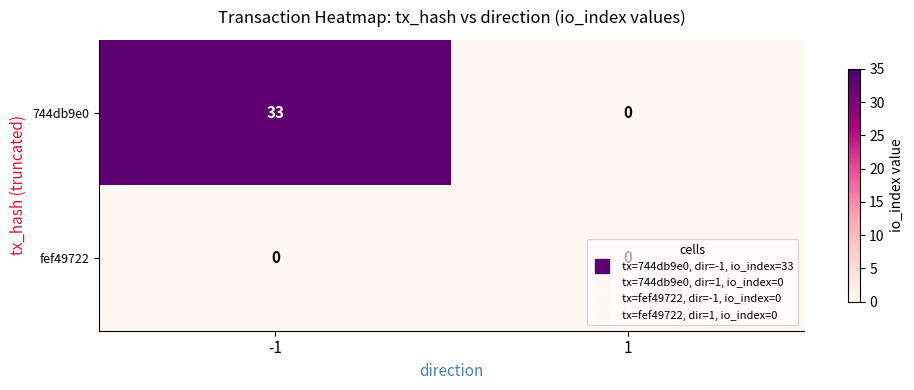

Which series has the largest range (max minus min)?

744db9e0